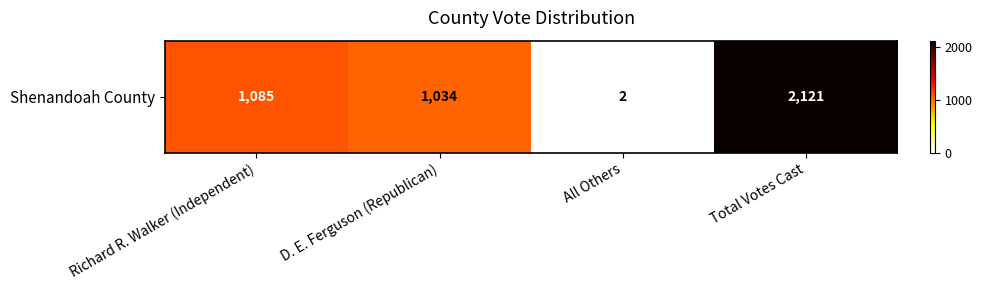

The chart shows a value of 440 at Richard R. Walker (Independent). True or false?

False